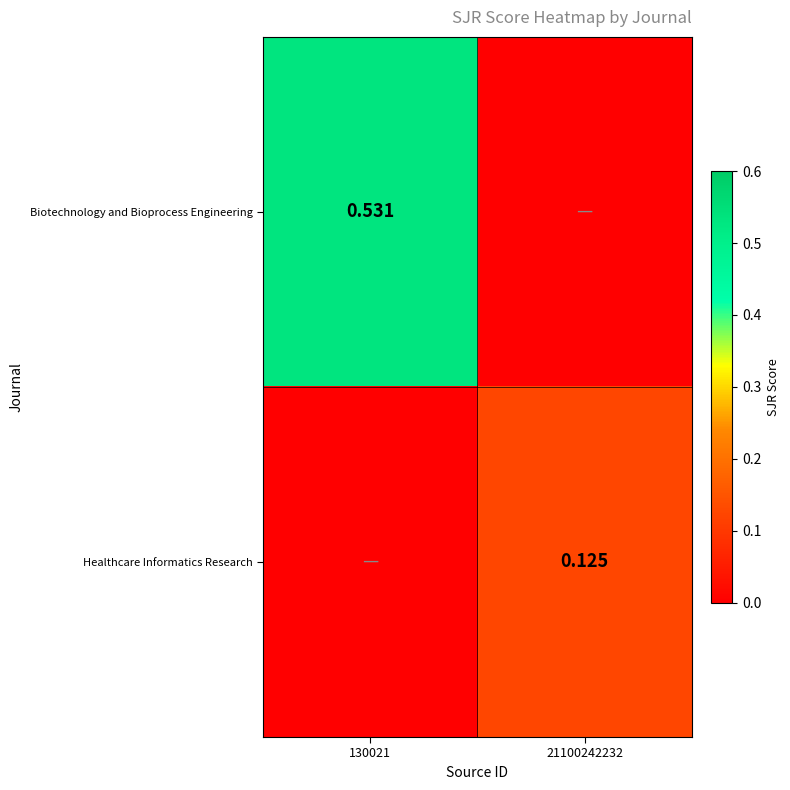

Which category has the highest value across all series?

130021